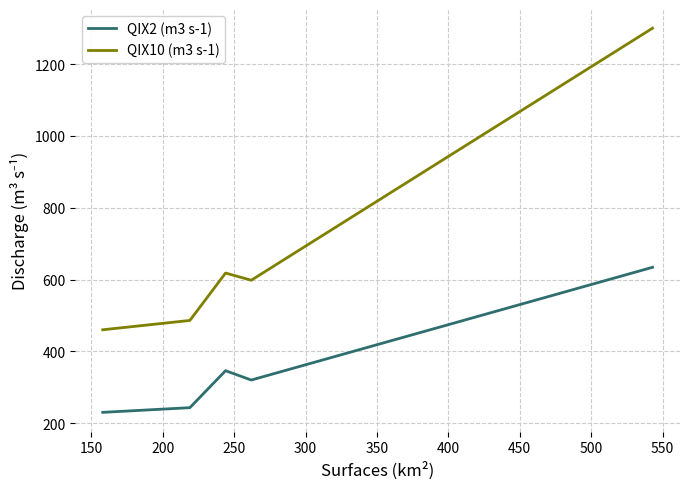

True or false: QIX10 (m3 s-1) and QIX2 (m3 s-1) cross at least once.

False